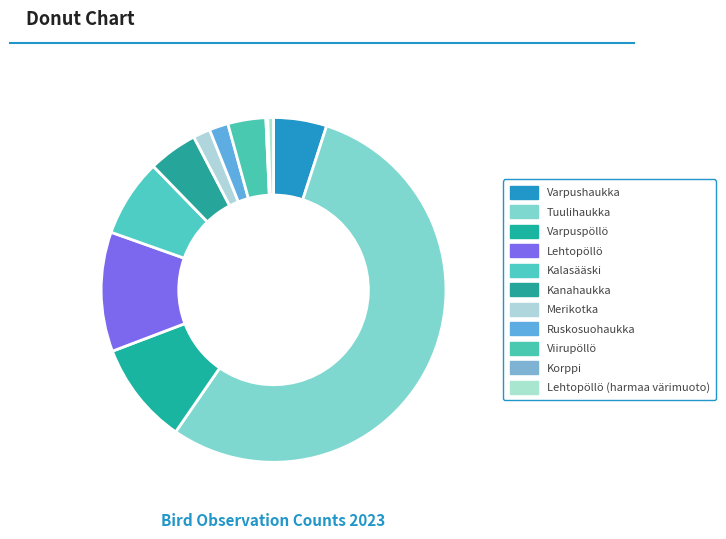

How many segments does this pie chart have?

11